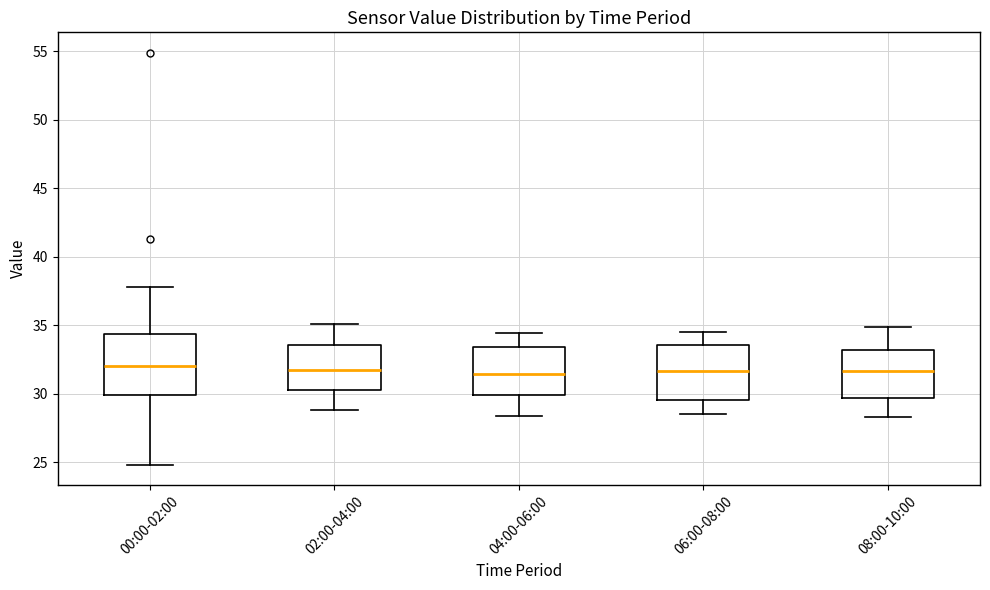

Reading left to right, transcribe this box plot: for each box, give where its median line is, the range the box spans, and where its two whiskers end, as read against the y-axis. The values are not printed on the chart, so give them approximately, as read against the axis.

00:00-02:00: median 32.0, box 30.0 to 34.5, whiskers 25.0 to 38.0
02:00-04:00: median 32.0, box 30.5 to 33.5, whiskers 29.0 to 35.0
04:00-06:00: median 31.5, box 30.0 to 33.5, whiskers 28.5 to 34.5
06:00-08:00: median 31.5, box 29.5 to 33.5, whiskers 28.5 to 34.5
08:00-10:00: median 31.5, box 29.5 to 33.0, whiskers 28.5 to 35.0